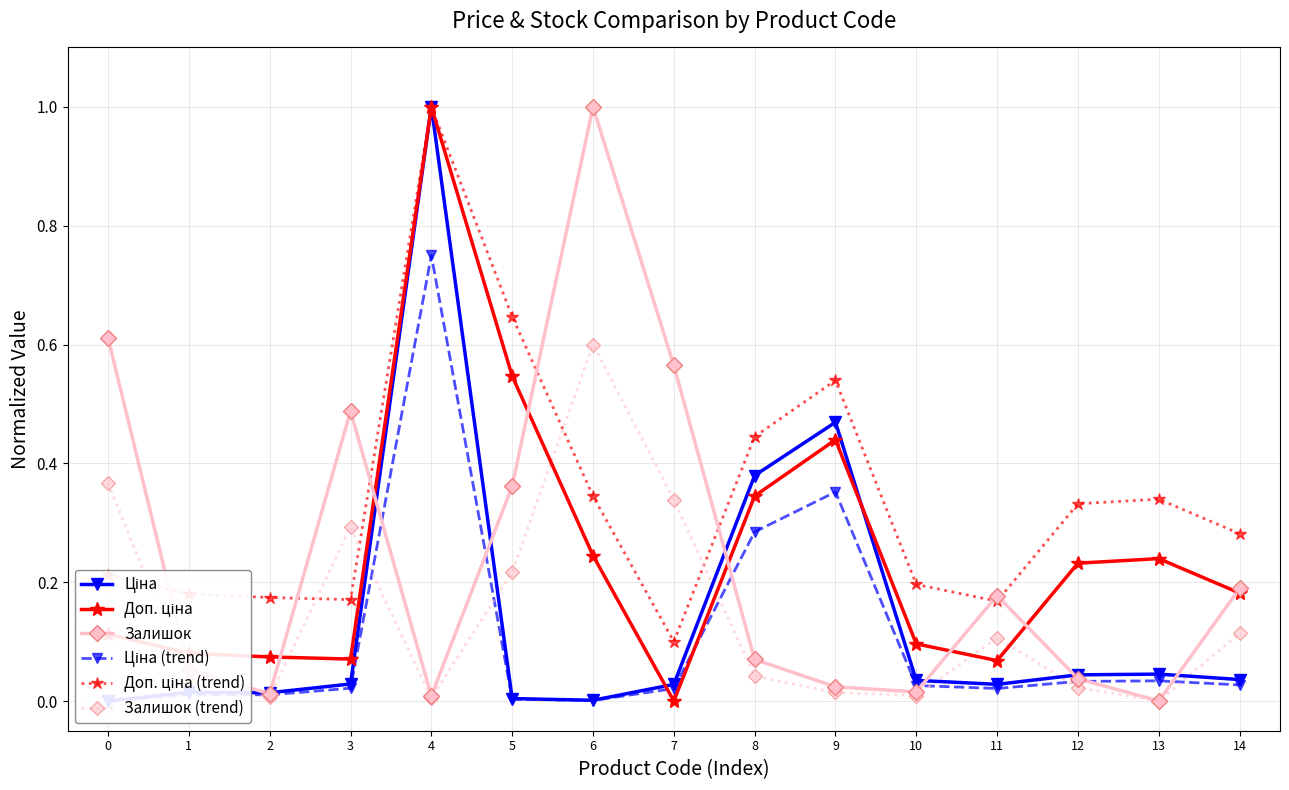

Which series has the largest range (max minus min)?

Ціна